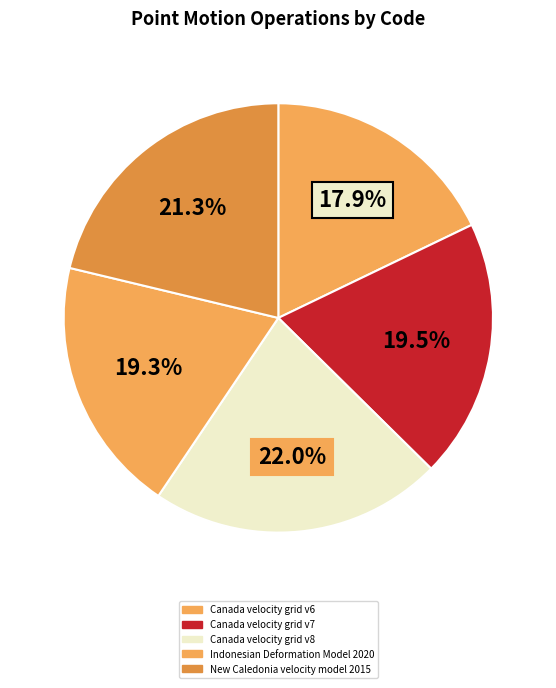

Does any single category account for the majority?

No